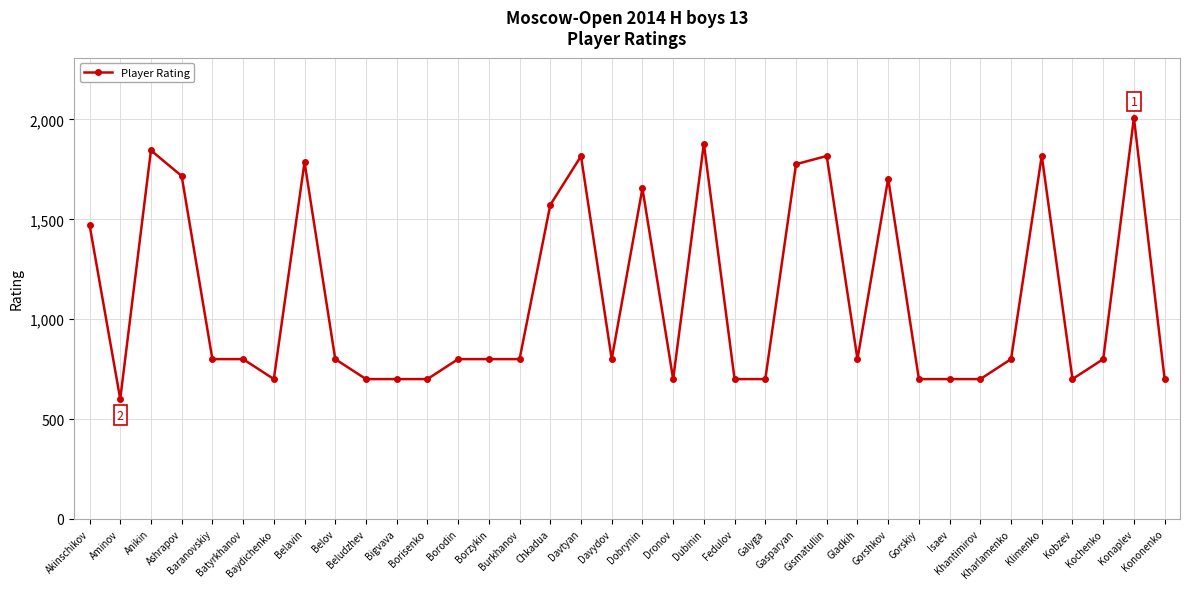

True or false: the data shows 1655 at Dobrynin.

True